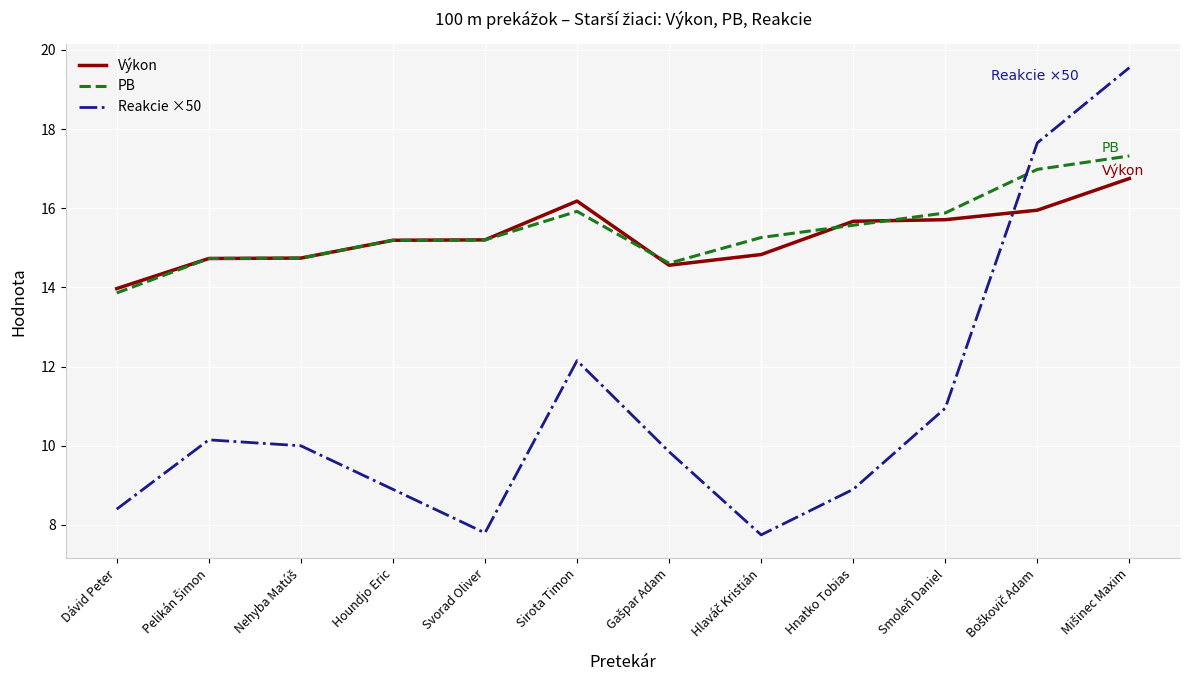

What is the highest value of the Výkon series?

16.8